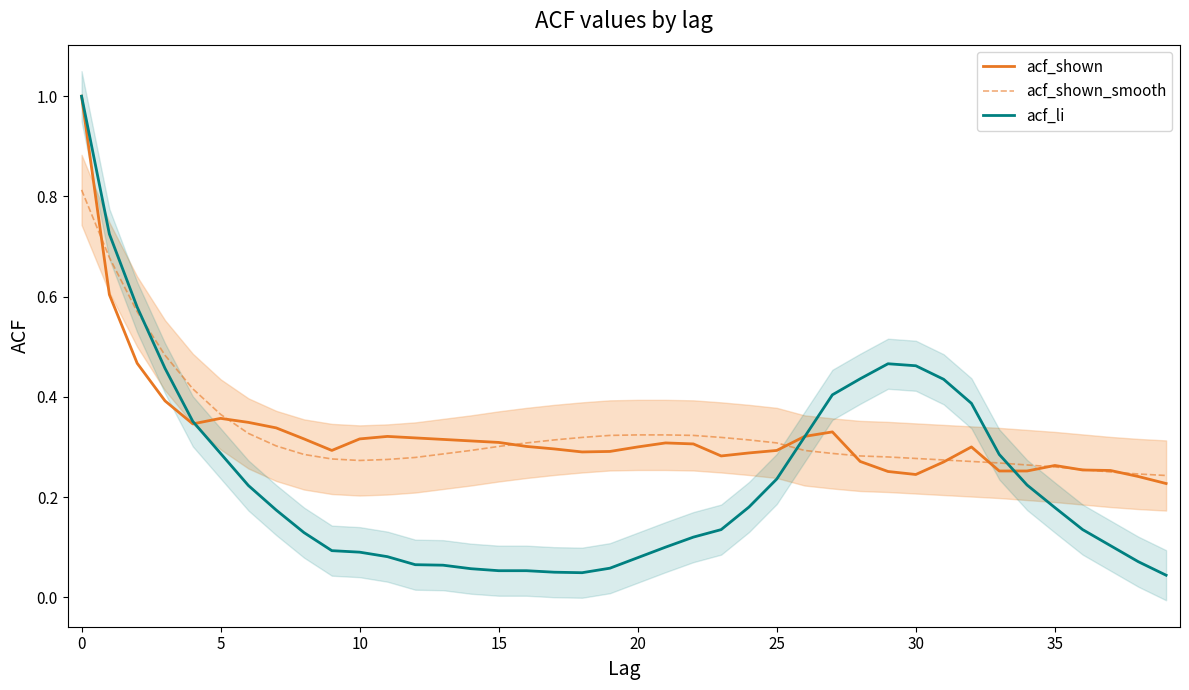

What is the label of the 34th point from the left?

33